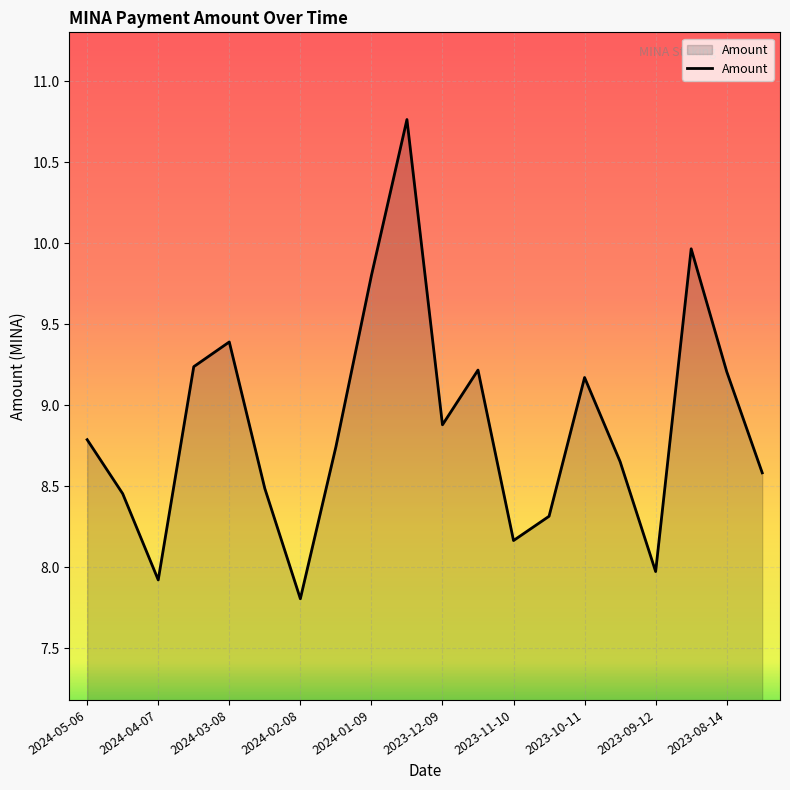

Does the chart have visible grid lines?

Yes